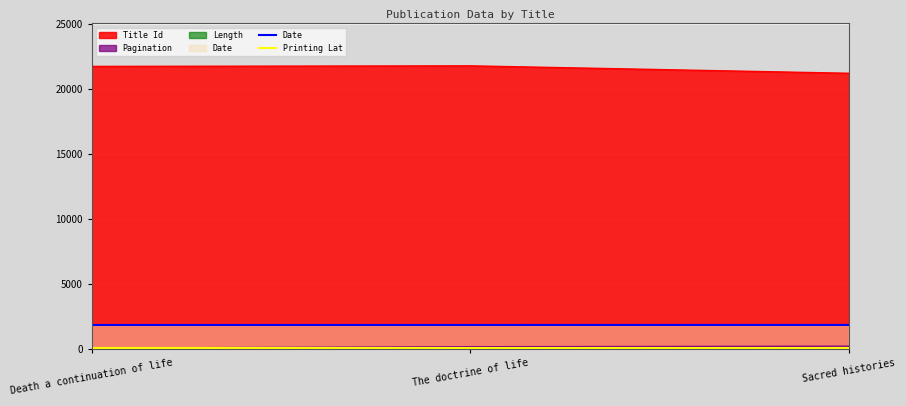

The Printing Lat series shows 63.0 at Death a continuation of life. True or false?

False